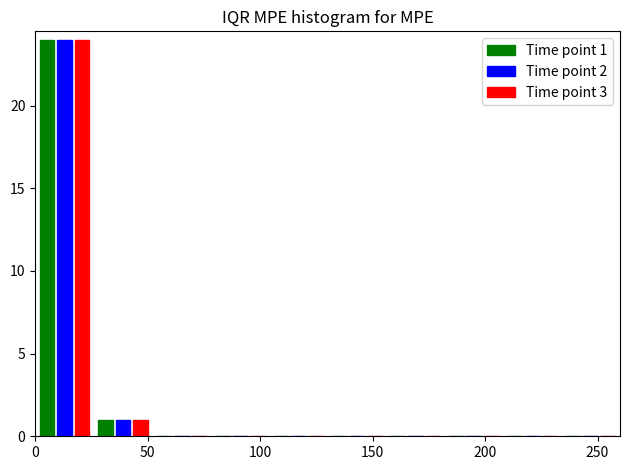

In the Time point 2 series, which range on the x-axis has the tallest bar?

0 to 26